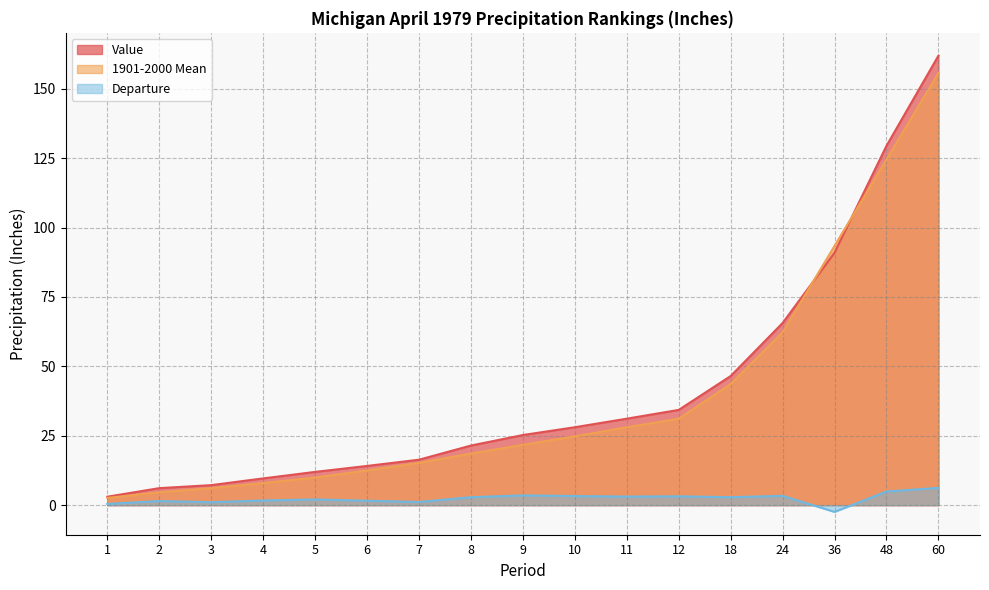

How many categories are shown in the chart?

17